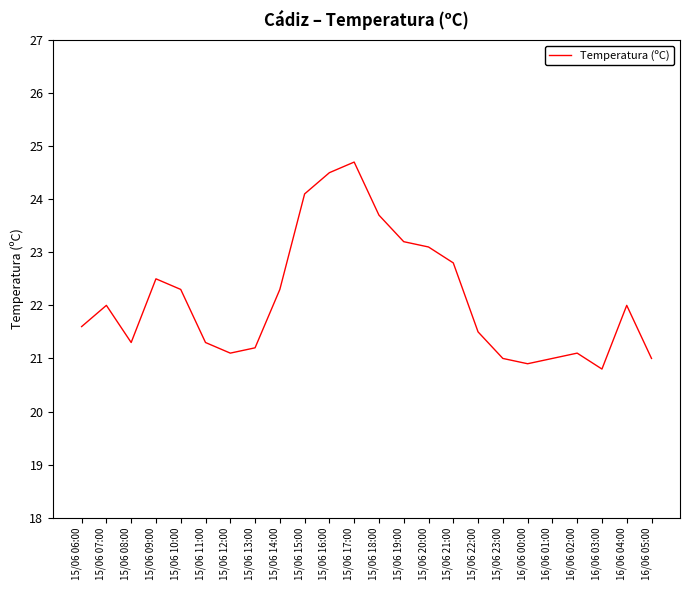

Is it true that the value at 15/06 18:00 is 15.3?

False